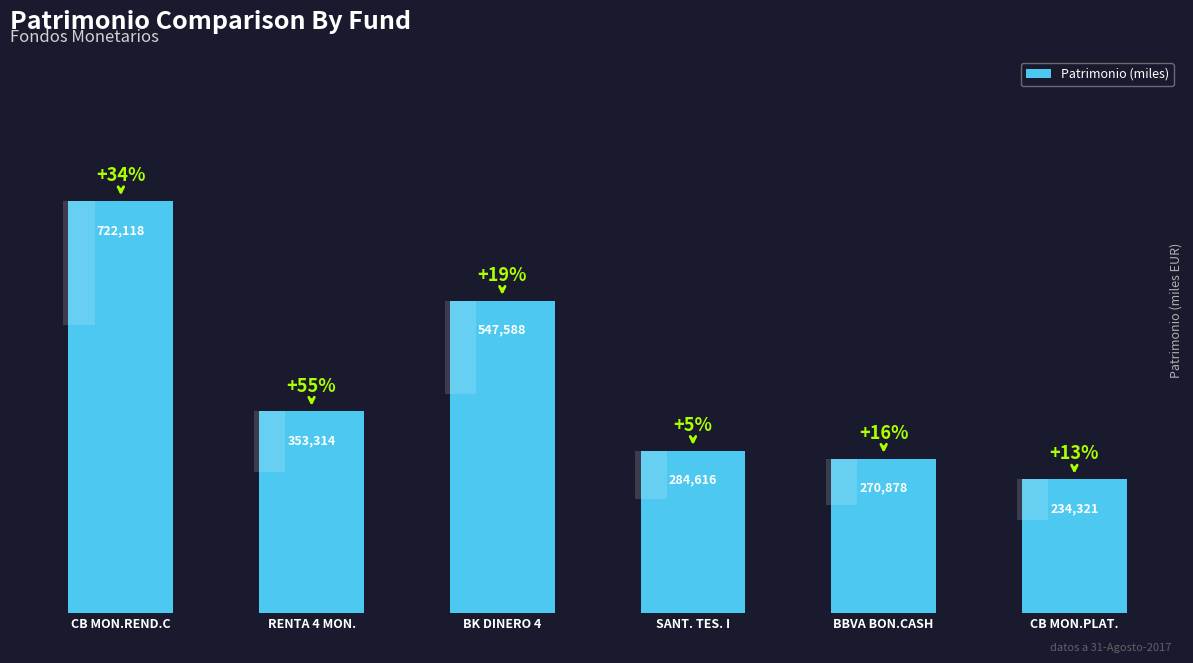

Is it true that the value at CB MON.PLAT. is 350488?

False